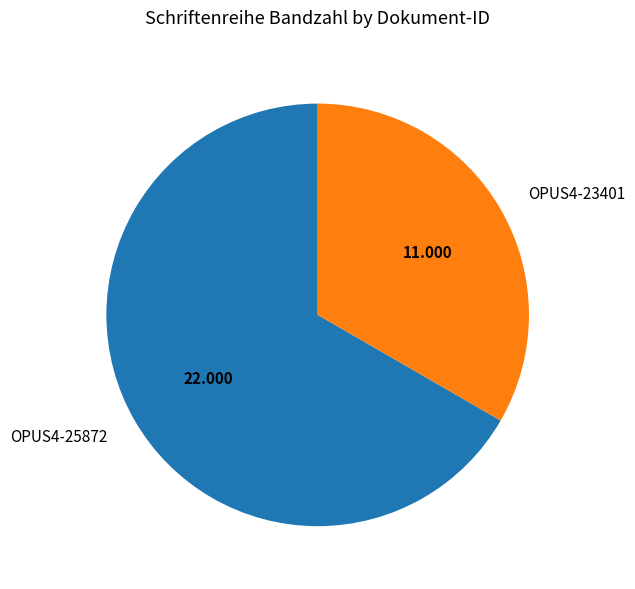

Does OPUS4-23401 represent more than half of the total?

No